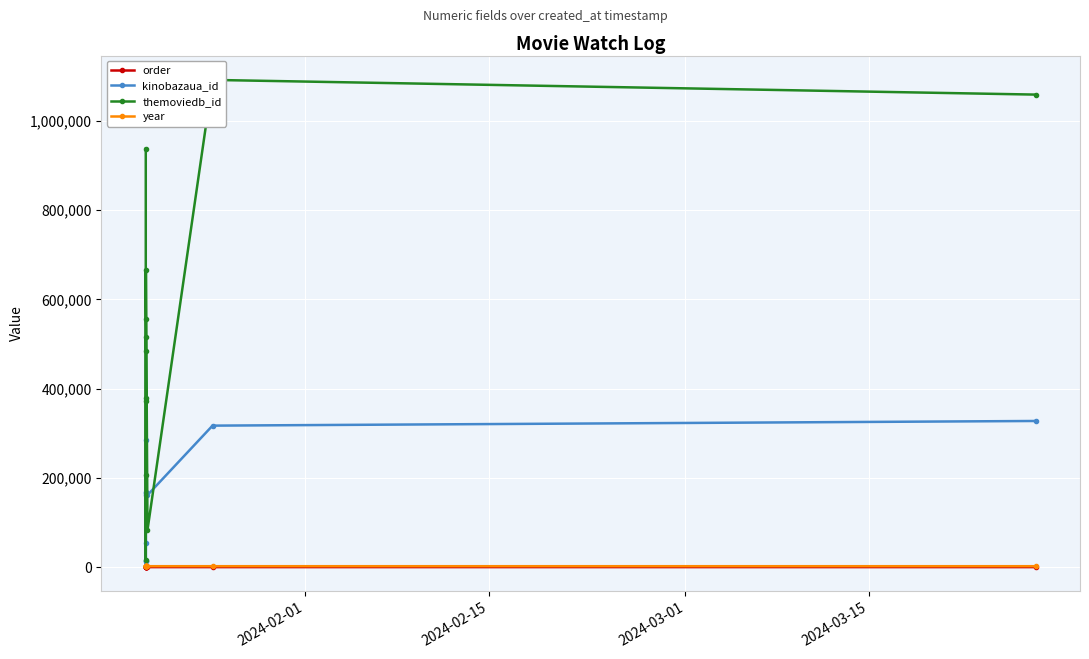

What is the value of the themoviedb_id point at the 9th from the left?

664958